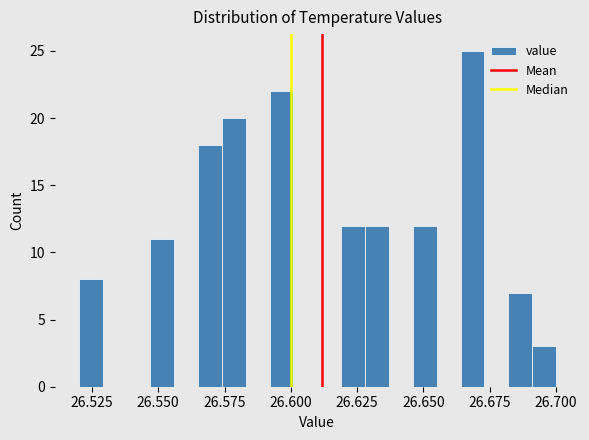

Around what value on the x-axis is the tallest bar? Give the approximate position of its centre, as read against the axis.

26.670